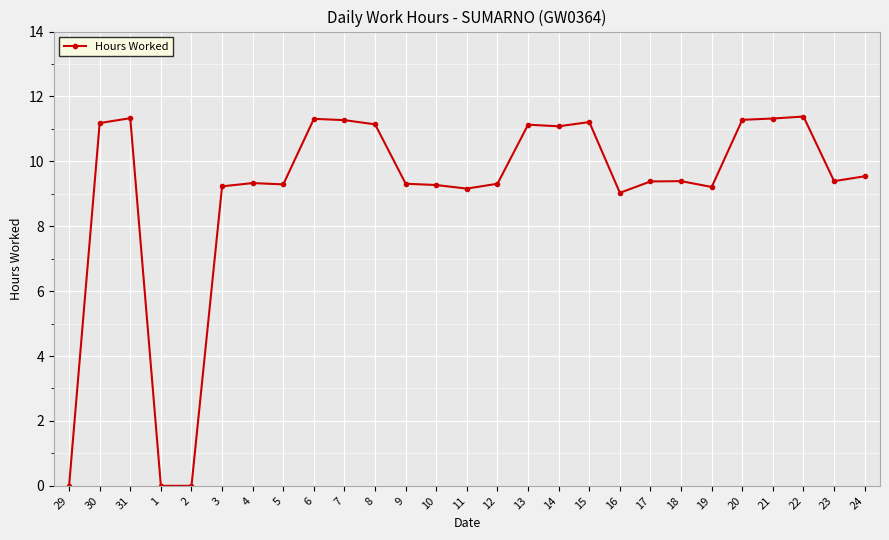

Which has a higher value, 30 or 9?

30